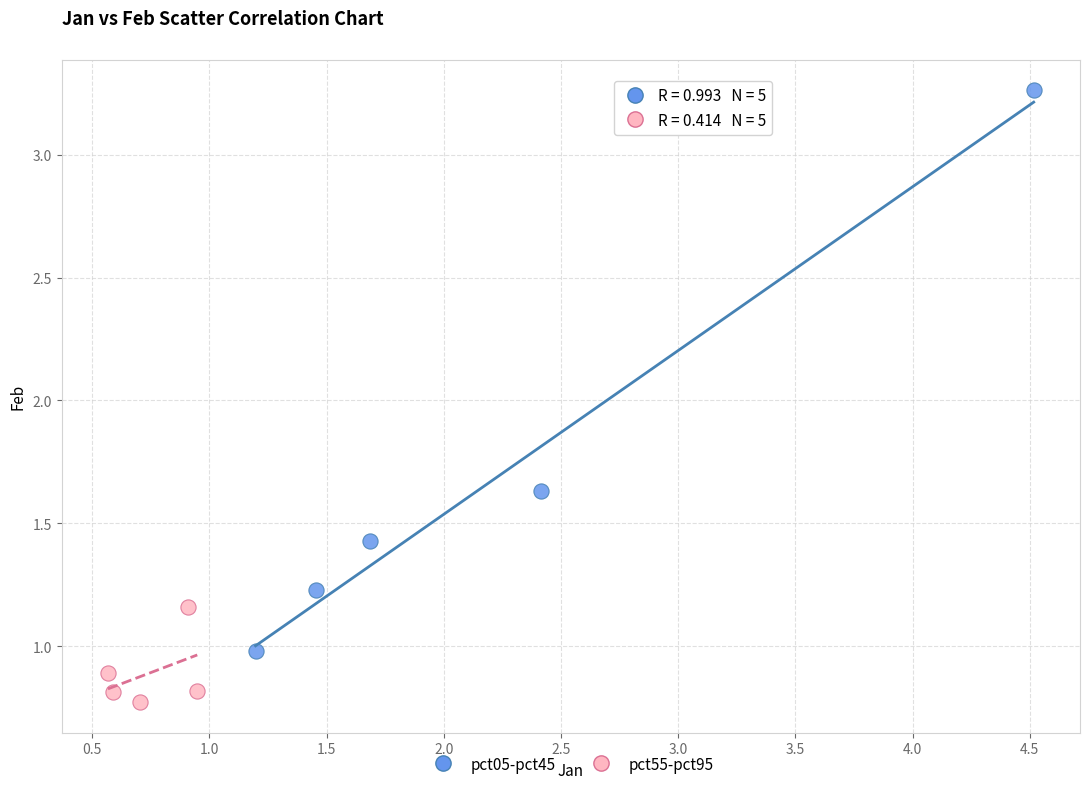

Which series has the widest spread of Y values?

pct05-pct45